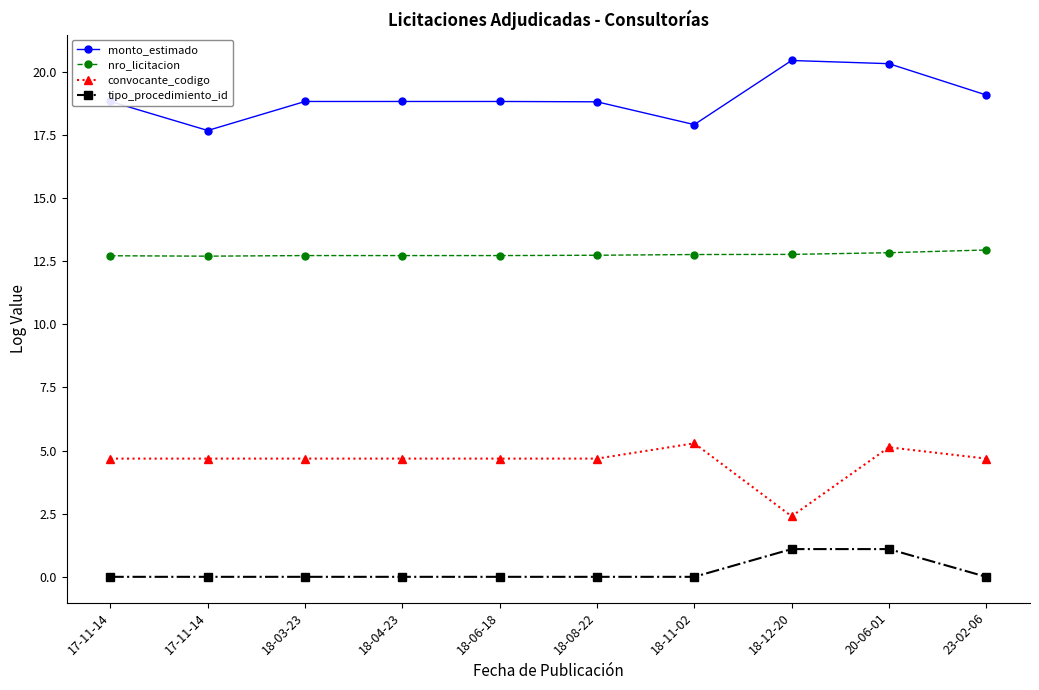

Reading left to right, transcribe all the data shown in this chart.

monto_estimado: 18.8	17.7	18.8	18.8	18.8	18.8	17.9	20.4	20.3	19.1
nro_licitacion: 12.7	12.7	12.7	12.7	12.7	12.7	12.8	12.8	12.8	12.9
convocante_codigo: 4.7	4.7	4.7	4.7	4.7	4.7	5.3	2.4	5.1	4.7
tipo_procedimiento_id: 0.0	0.0	0.0	0.0	0.0	0.0	0.0	1.1	1.1	0.0